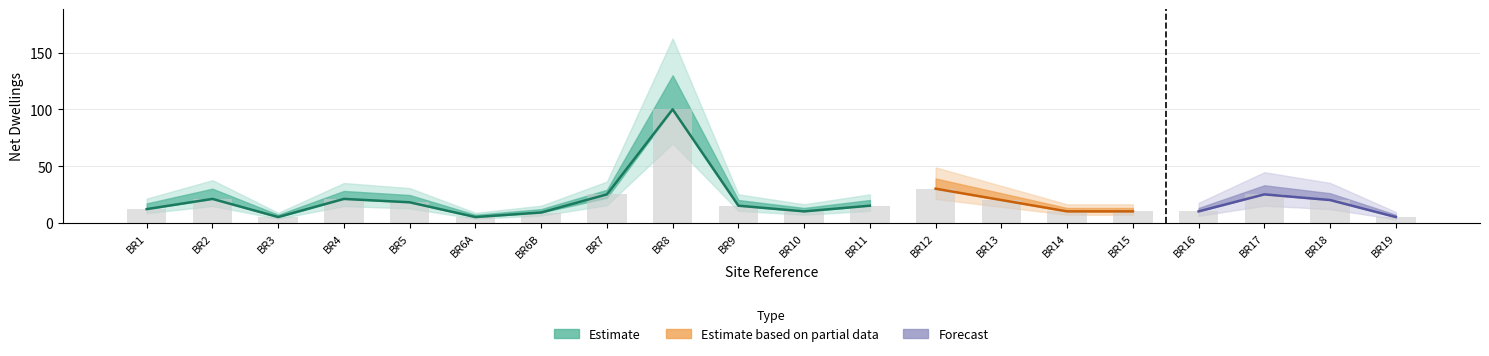

What position from the right is BR10?

10